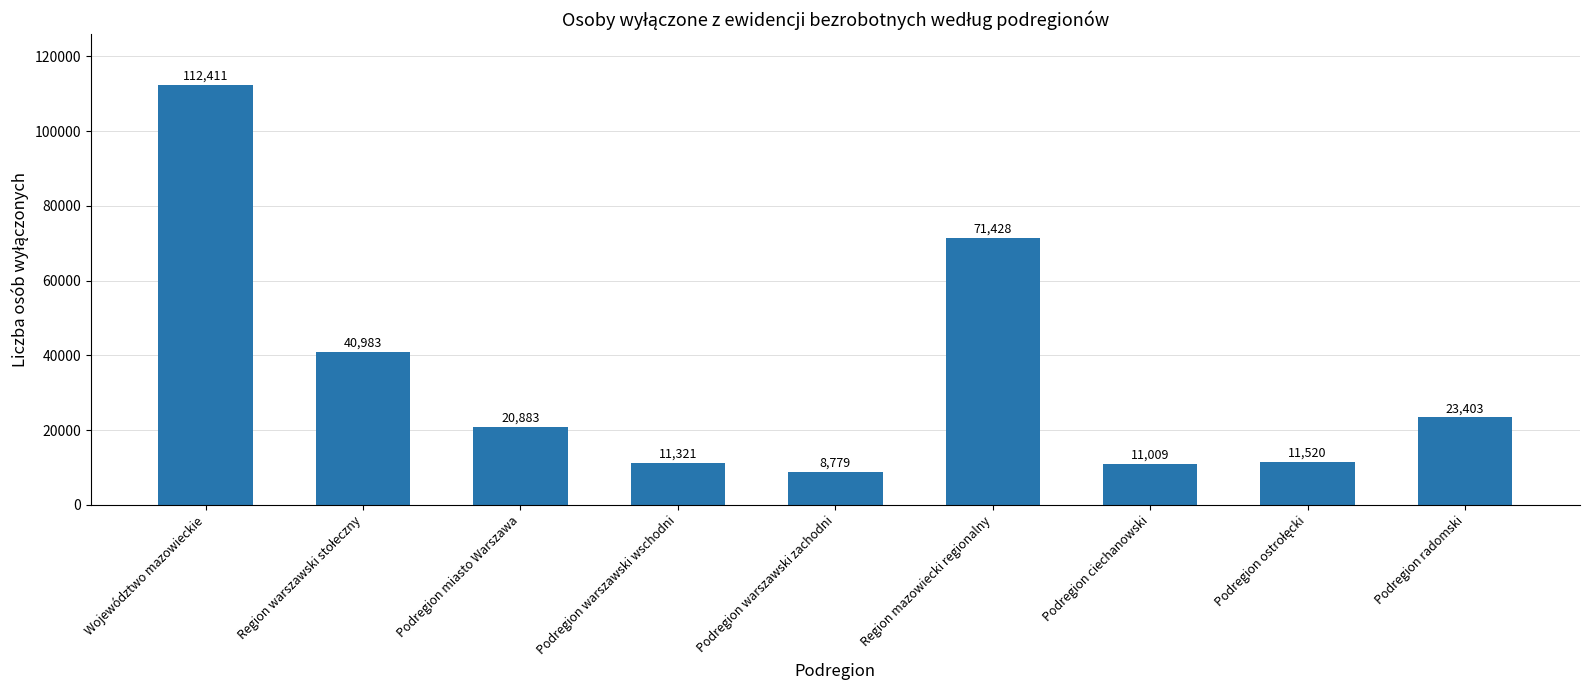

What is the maximum value shown in the chart?

112411